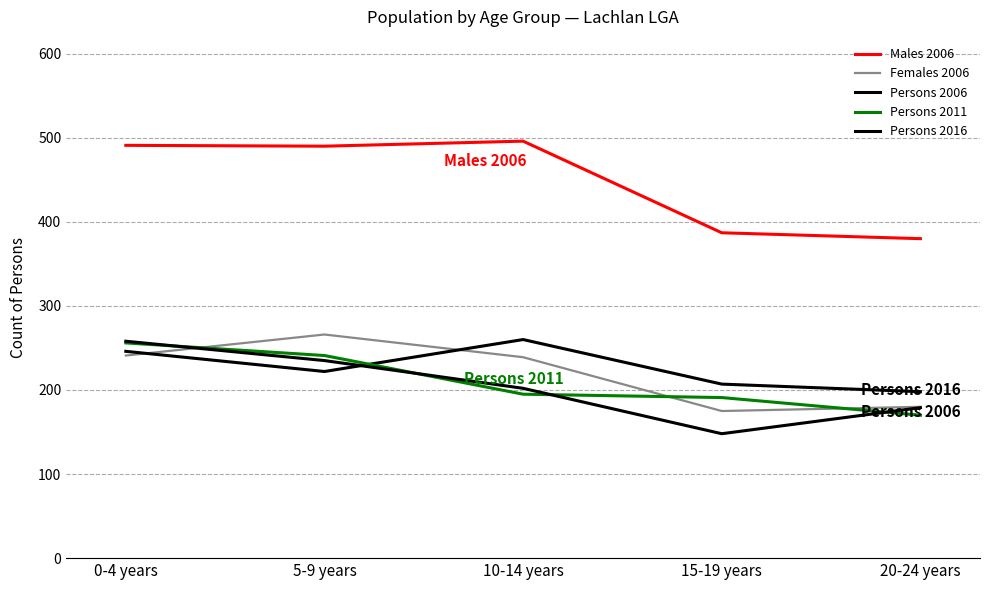

Does the chart have visible grid lines?

Yes